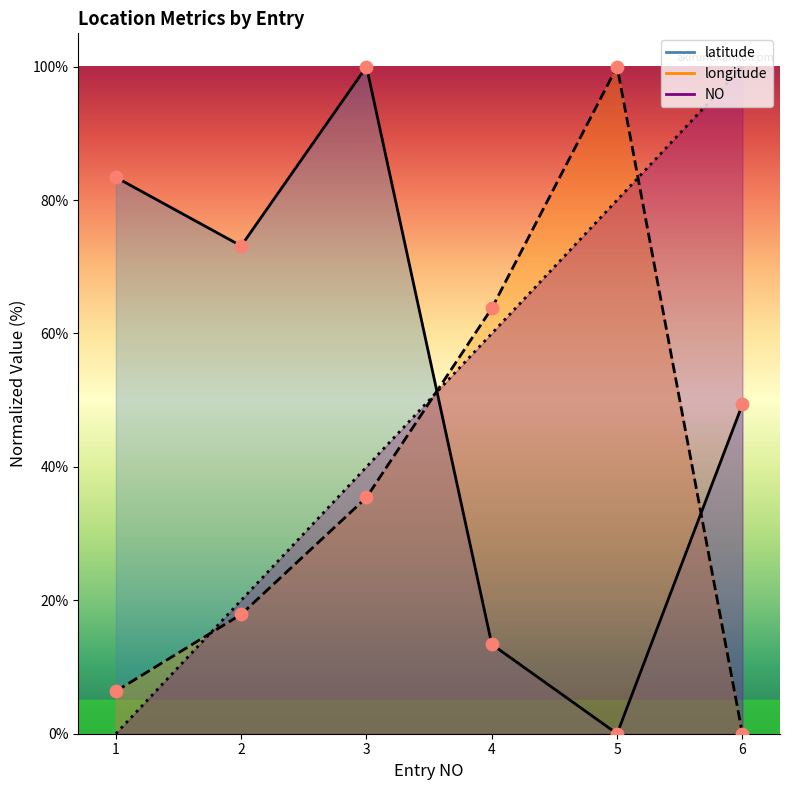

Which series reaches the minimum Y coordinate?

NO